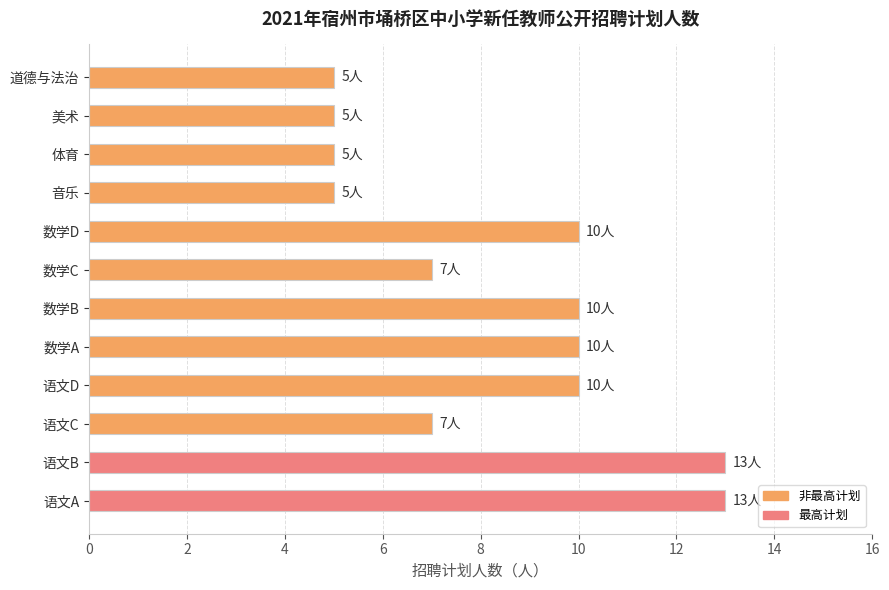

What is the difference between the maximum and minimum values?

8